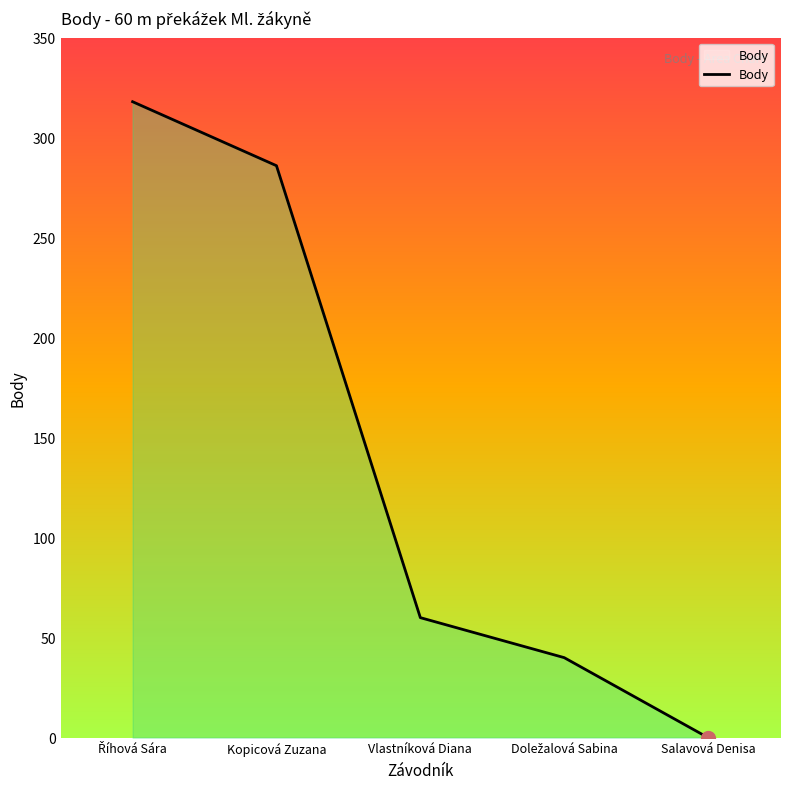

Reading left to right, transcribe all the data shown in this chart.

318	286	60	40	0